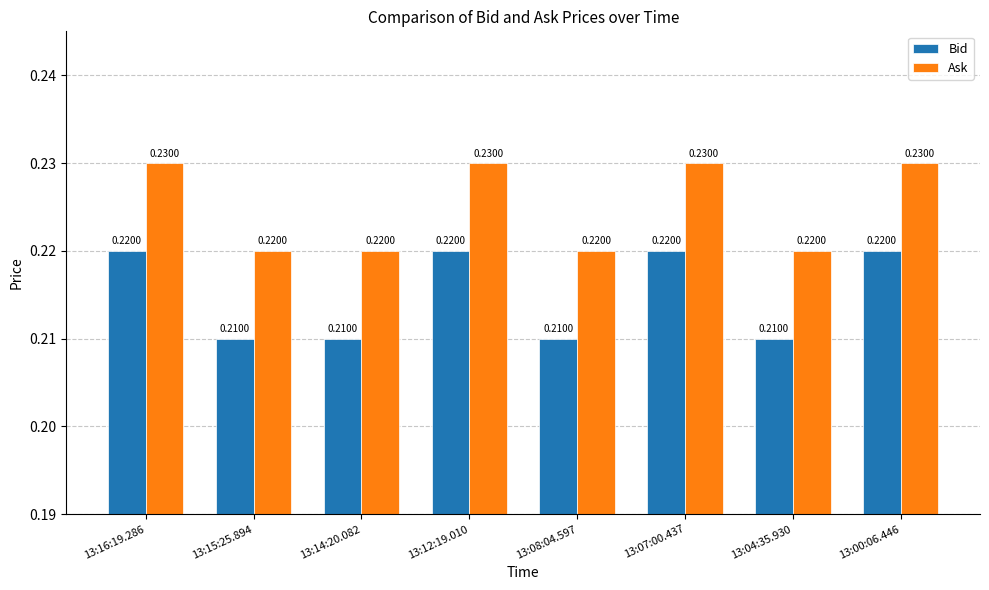

At how many categories does at least one series exceed 0?

8